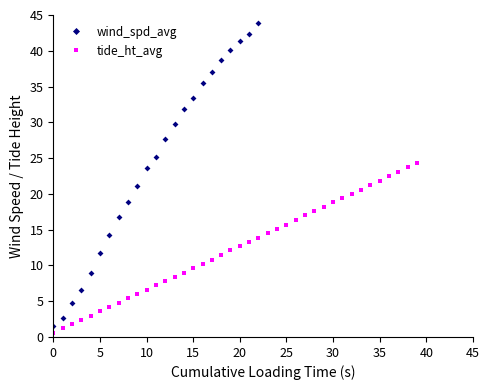

What is the maximum value for tide_ht_avg?

24.3